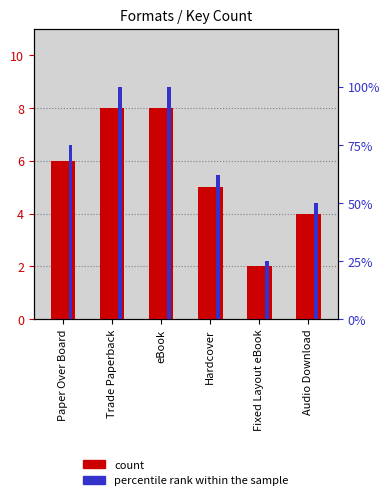

What is the difference between the maximum and minimum values in the count series?

6